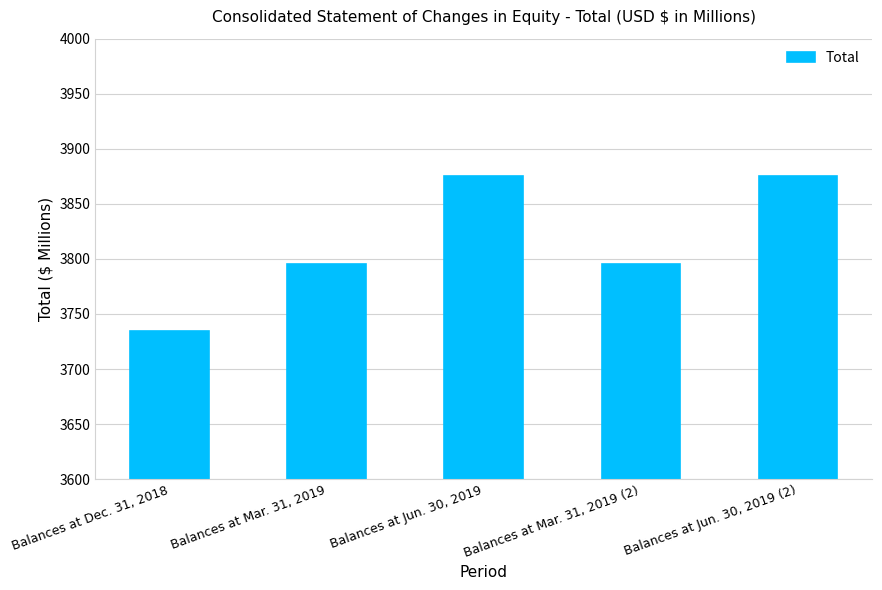

What is the label of the 3rd bar from the right?

Balances at Jun. 30, 2019